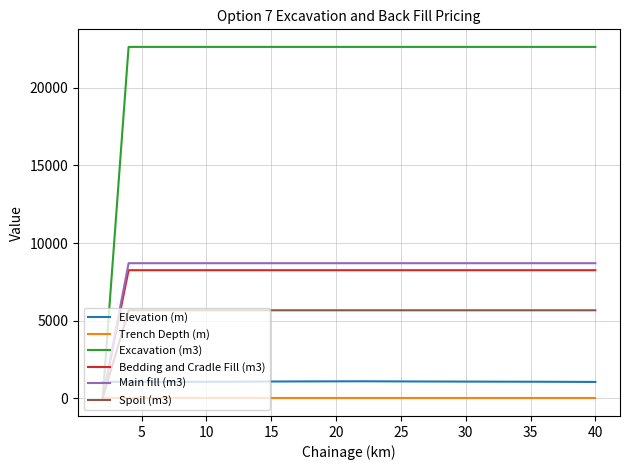

Does the chart have visible grid lines?

Yes